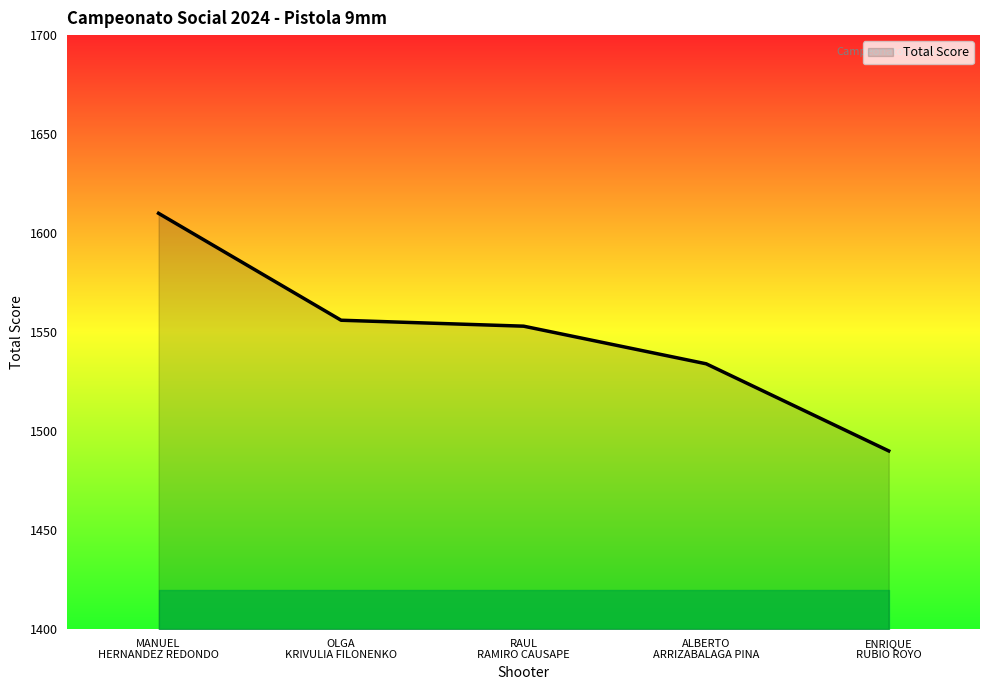

How many distinct data groups are displayed?

1